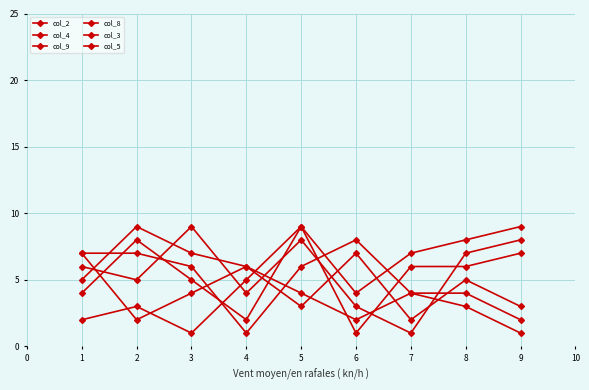

Where is the first local minimum for col_5?

4